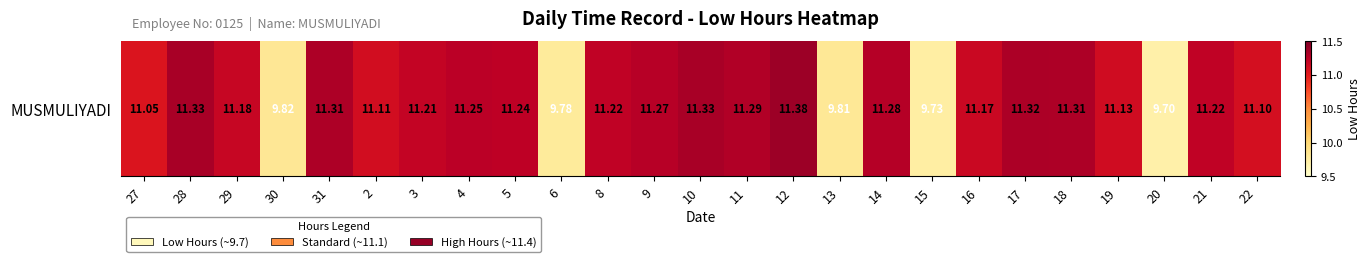

What is the difference between the maximum and minimum values?

1.7